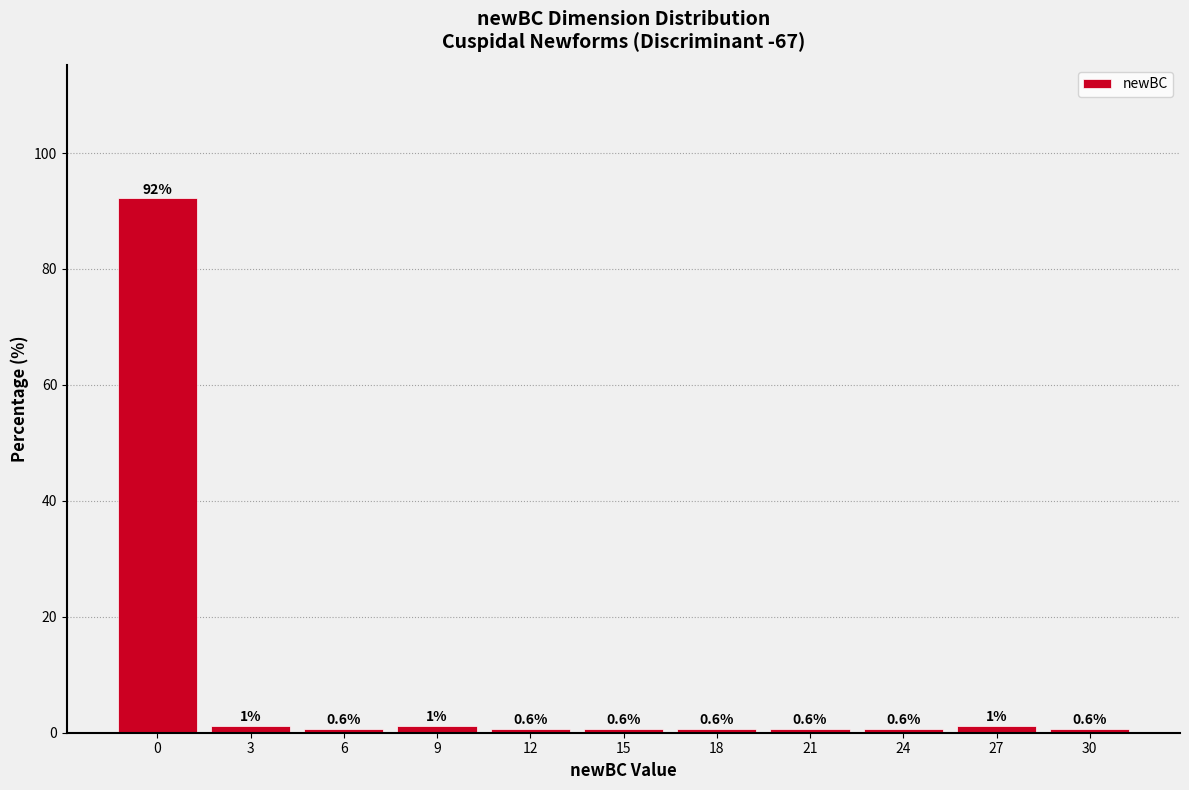

Reading left to right, list all the values displayed in this chart.

92.2	1.2	0.6	1.2	0.6	0.6	0.6	0.6	0.6	1.2	0.6